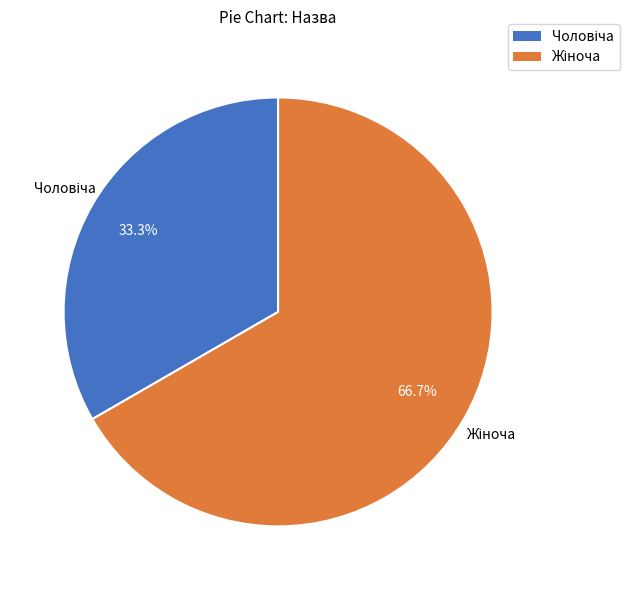

Does any single category account for the majority?

Yes